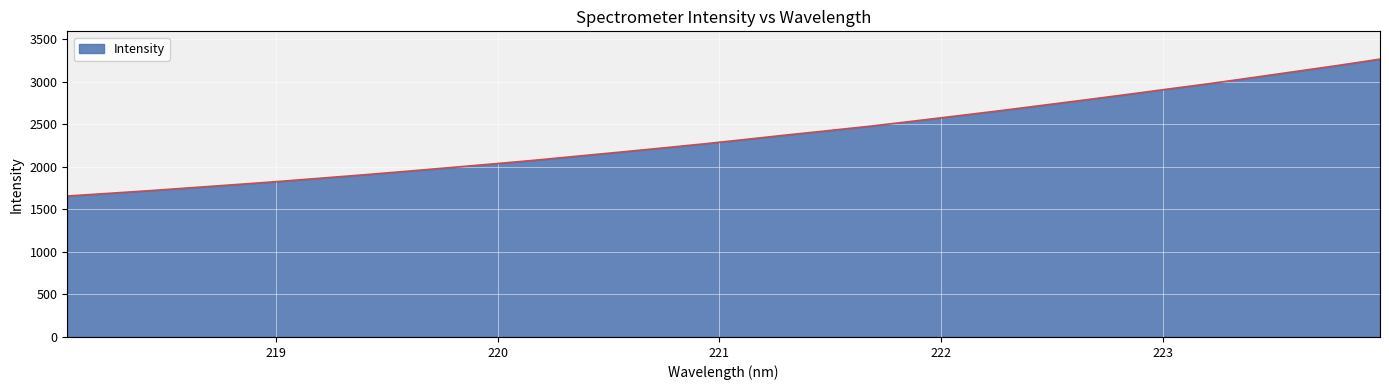

What is the maximum value shown in the chart?

3266.5